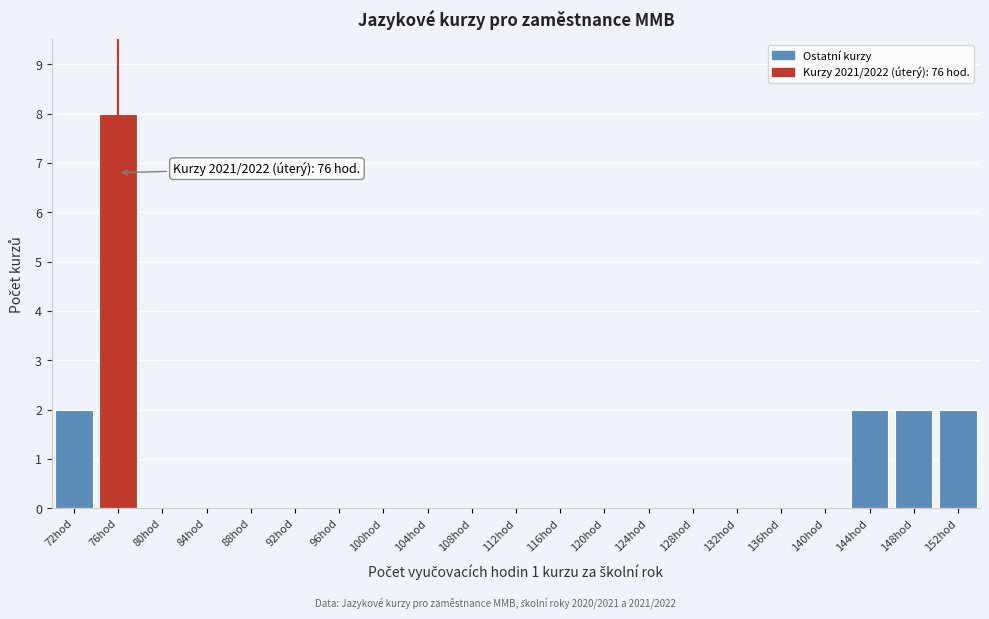

Over which range of the x-axis is the bar tallest?

74 to 78